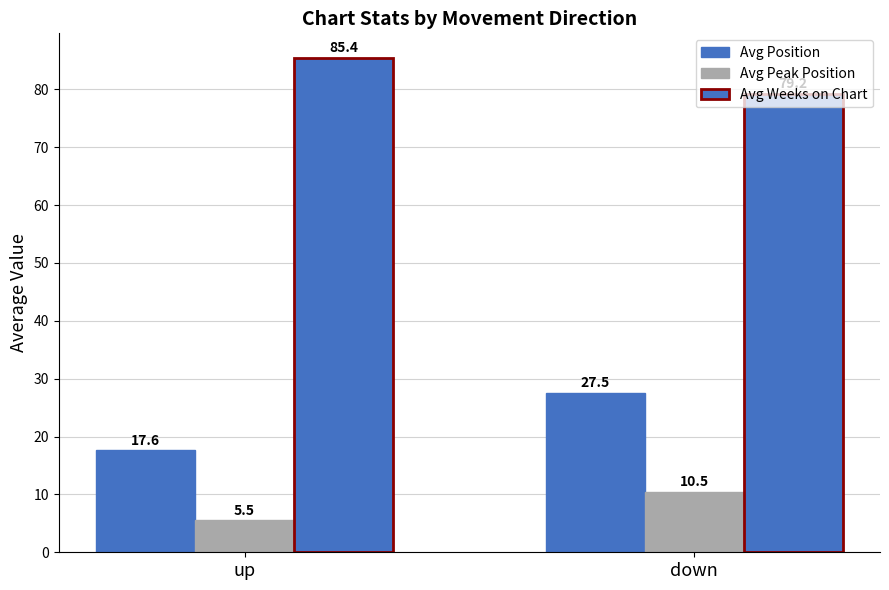

Rank the series by their average value, from lowest to highest.

Avg Peak Position, Avg Position, Avg Weeks on Chart